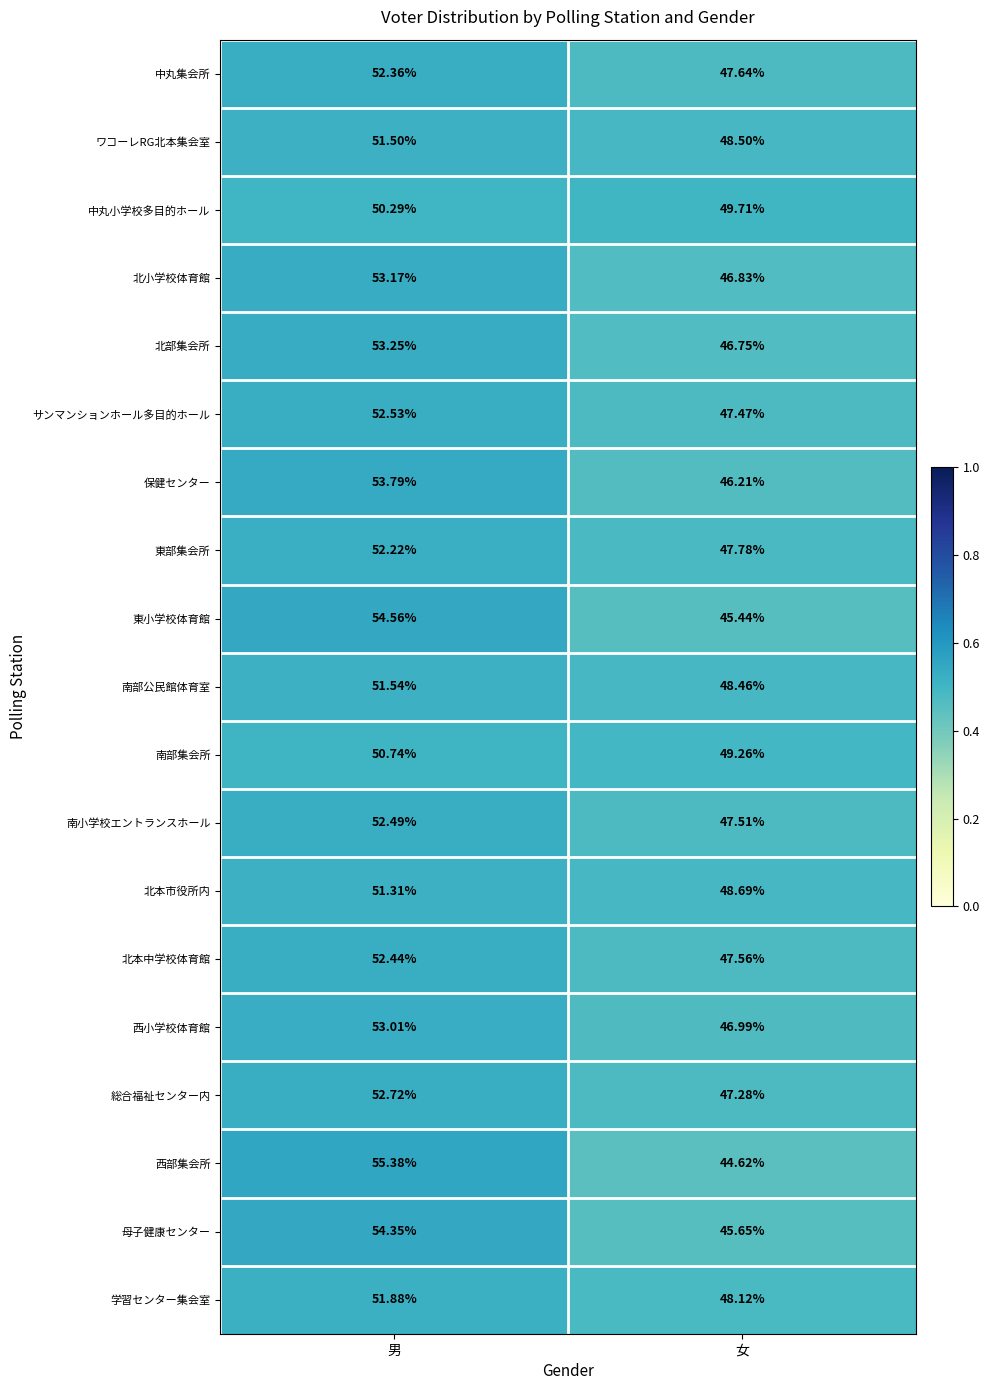

Rank the series by their maximum value, from lowest to highest.

中丸小学校多目的ホール, 南部集会所, 北本市役所内, ワコーレRG北本集会室, 南部公民館体育室, 学習センター集会室, 東部集会所, 中丸集会所, 北本中学校体育館, 南小学校エントランスホール, サンマンションホール多目的ホール, 総合福祉センター内, 西小学校体育館, 北小学校体育館, 北部集会所, 保健センター, 母子健康センター, 東小学校体育館, 西部集会所